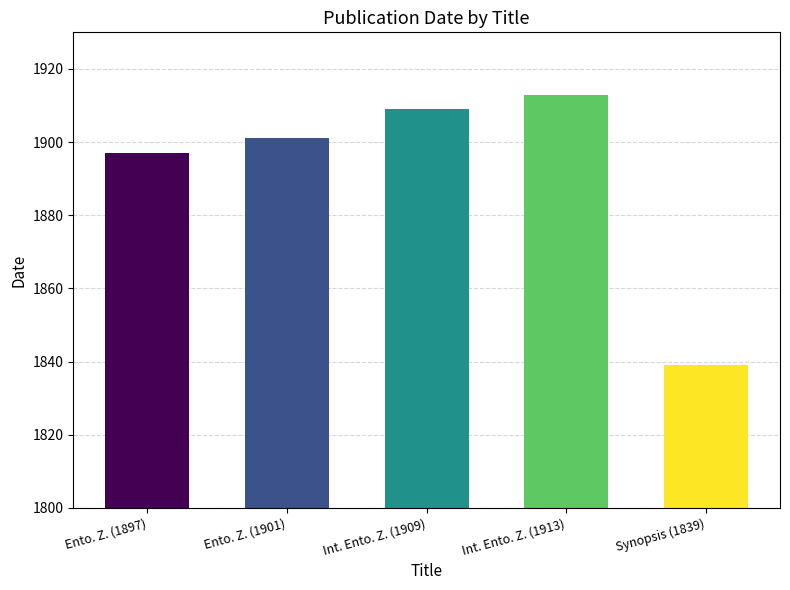

Rank the categories by value from highest to lowest.

Int. Ento. Z. (1913), Int. Ento. Z. (1909), Ento. Z. (1901), Ento. Z. (1897), Synopsis (1839)